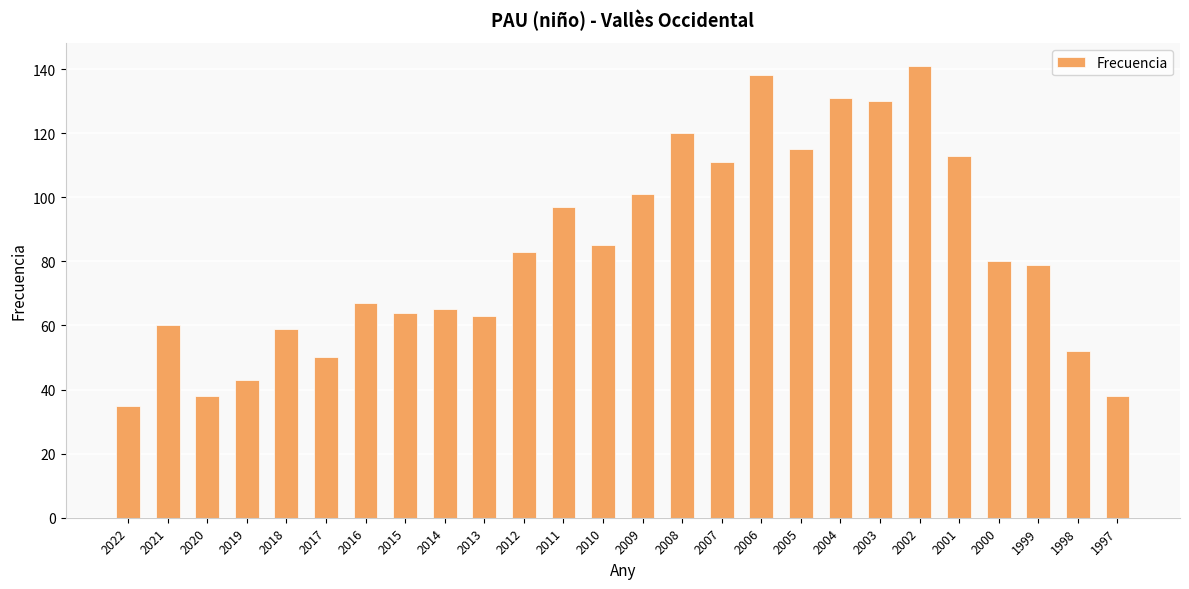

Approximately how many times larger is the value at 2012 compared to 2004?

0.6